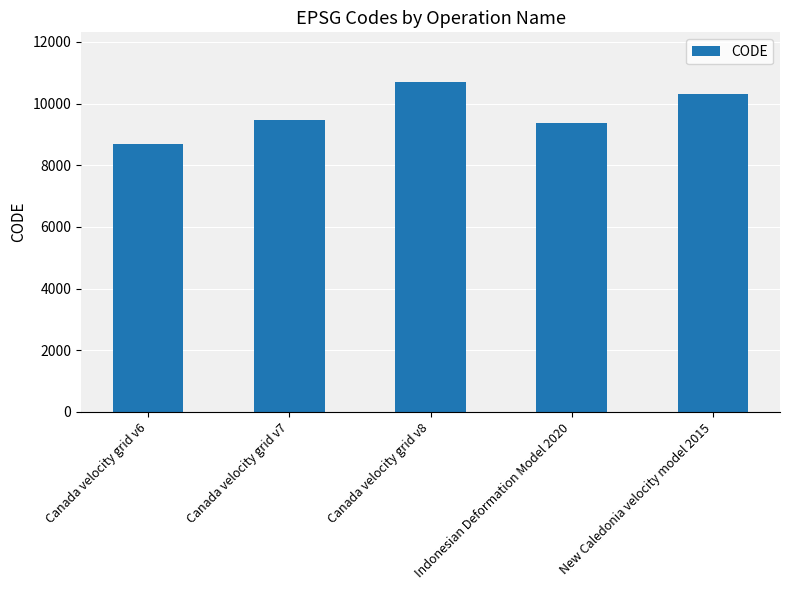

Reading left to right, what are all the values shown in this chart?

Canada velocity grid v6=8676	Canada velocity grid v7=9483	Canada velocity grid v8=10707	Indonesian Deformation Model 2020=9375	New Caledonia velocity model 2015=10323